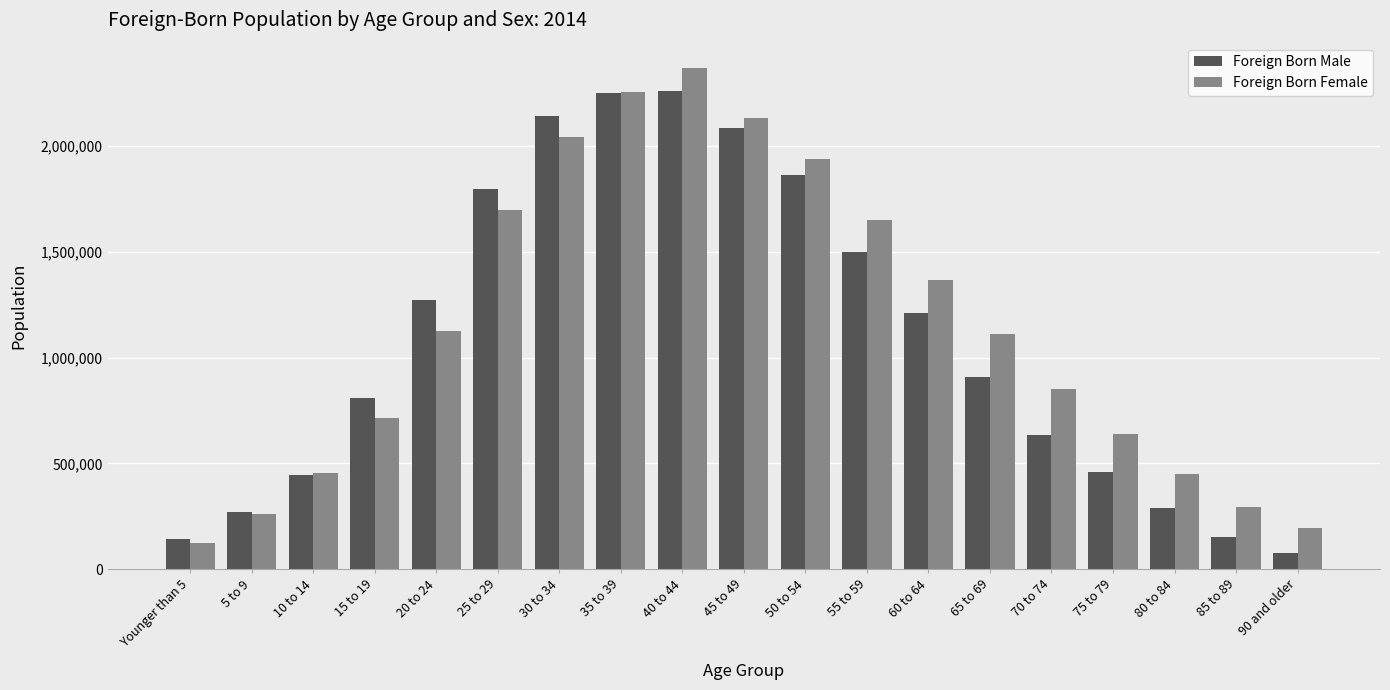

What is the value of the Foreign Born Male bar at the 1st from the left?

143561